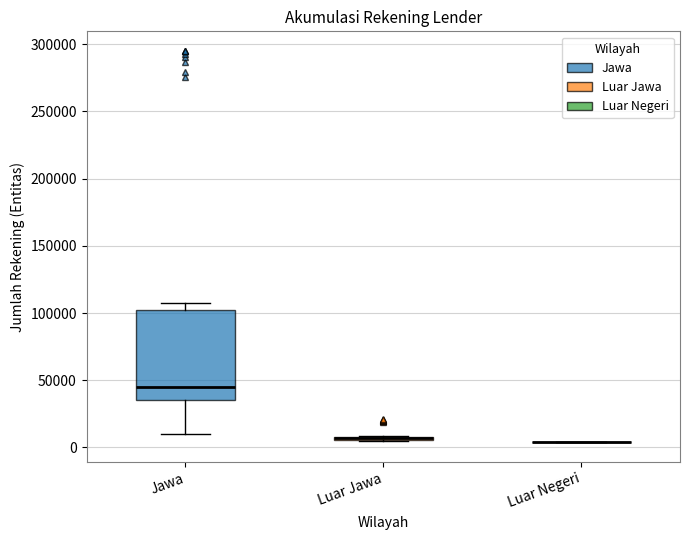

Which box is the tallest, from its lower edge to its upper edge?

Jawa